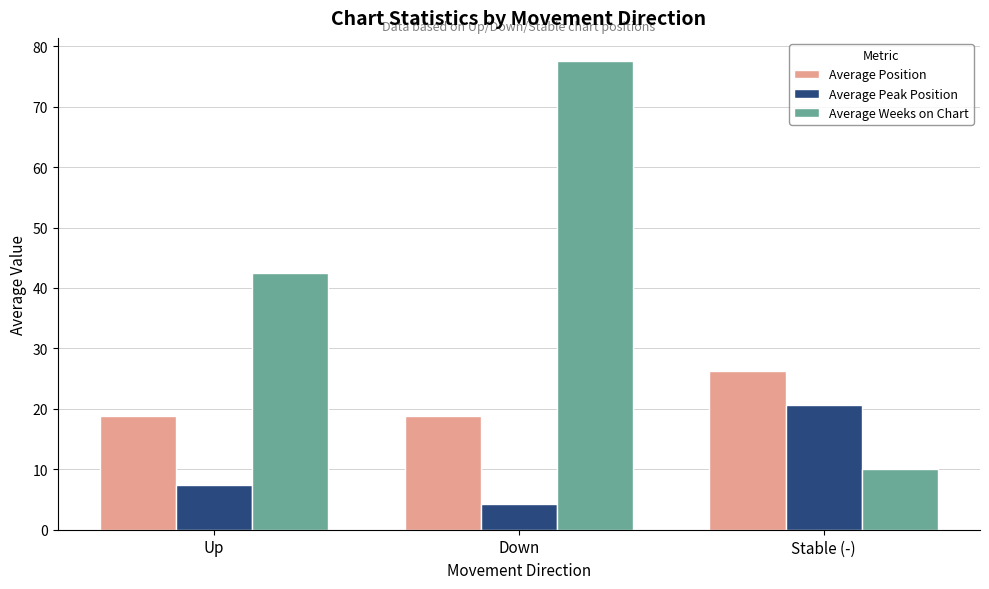

Which series has the largest range (max minus min)?

Average Weeks on Chart